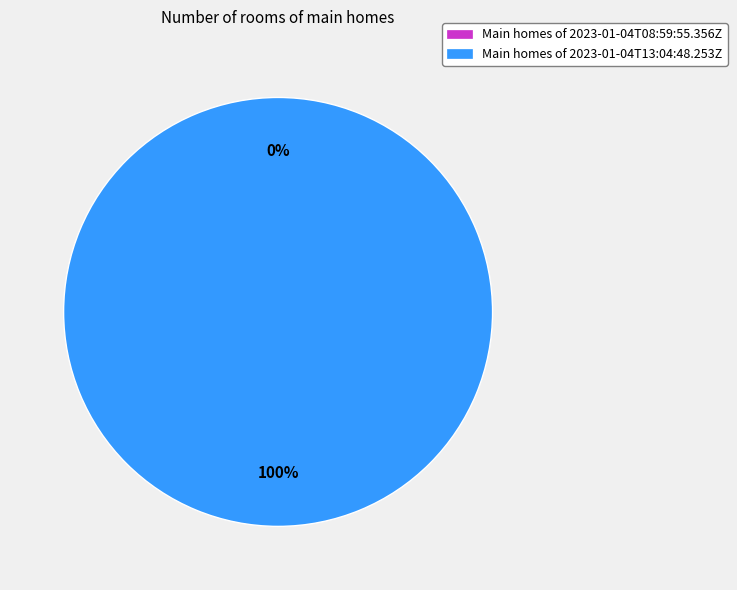

True or false: 2023-01-04T08:59:55.356Z accounts for 0% of the total.

True